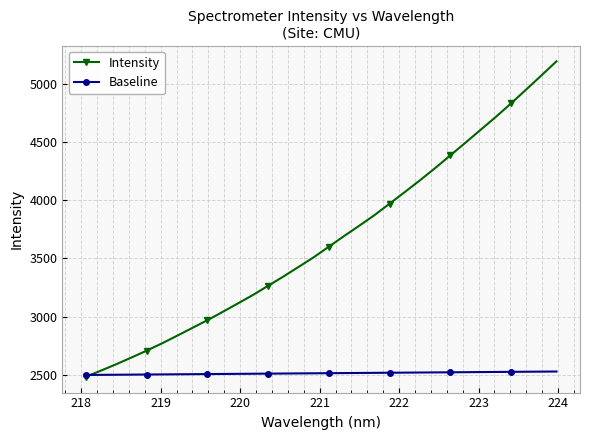

What is the sum of all Baseline values?

80483.4